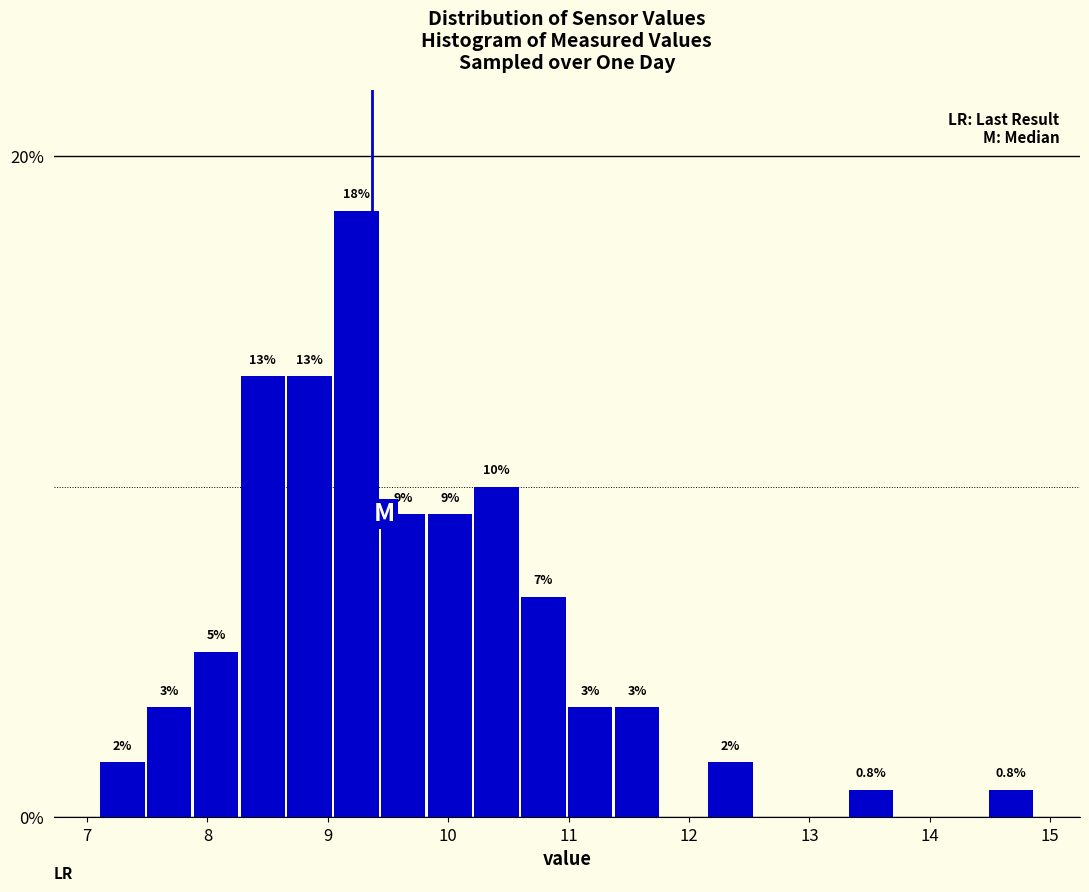

Around what value on the x-axis is the tallest bar? Give the approximate position of its centre, as read against the axis.

9.2